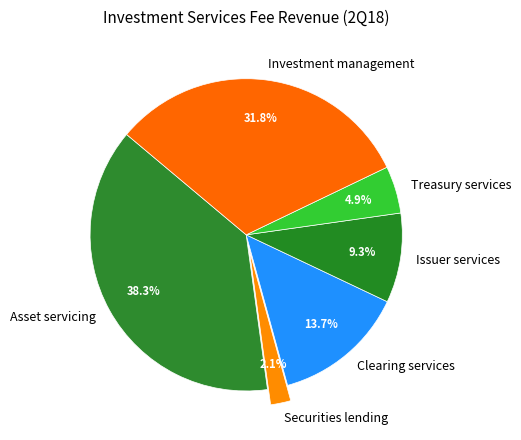

What is the ratio of the value at Issuer services to the value at Investment management?

0.3